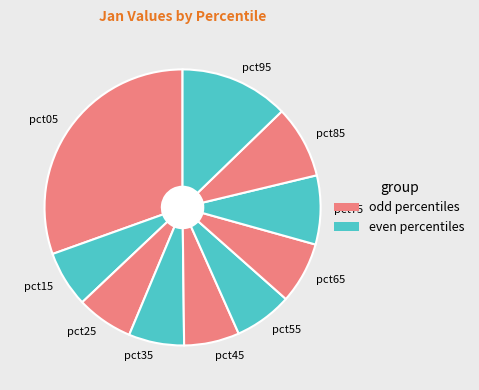

Which category has the biggest portion of the pie?

pct05